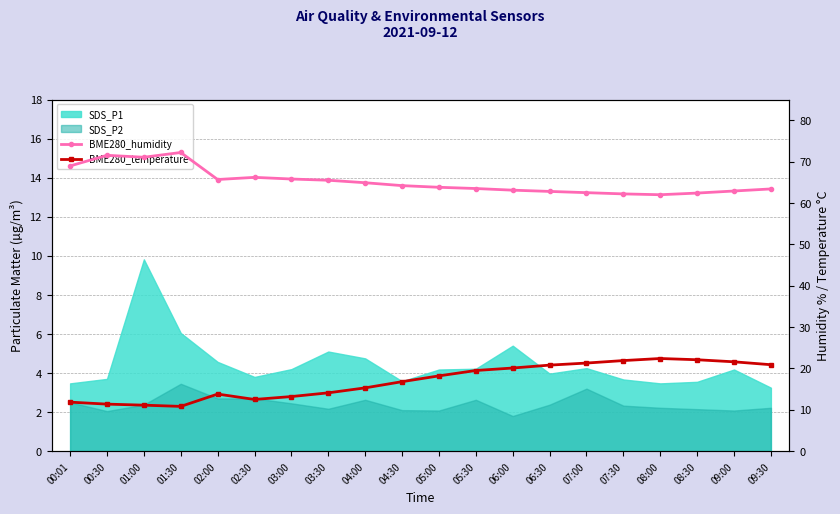

In BME280_humidity, how many points are lower than both neighbors (excluding endpoints)?

3